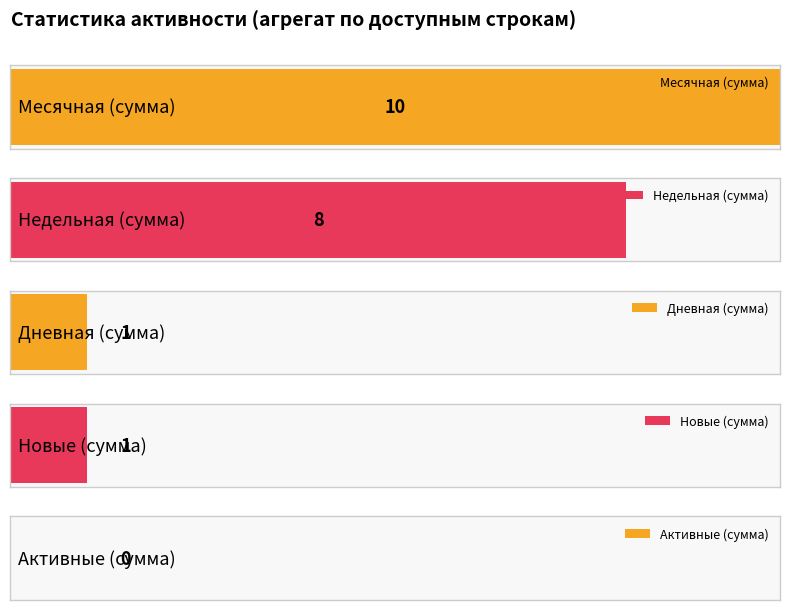

Which series has the largest range (max minus min)?

Недельная